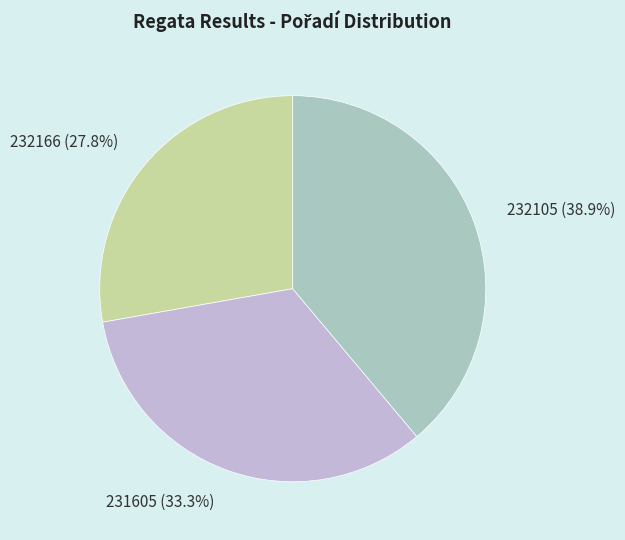

Which has a higher value, 232166 or 231605?

231605